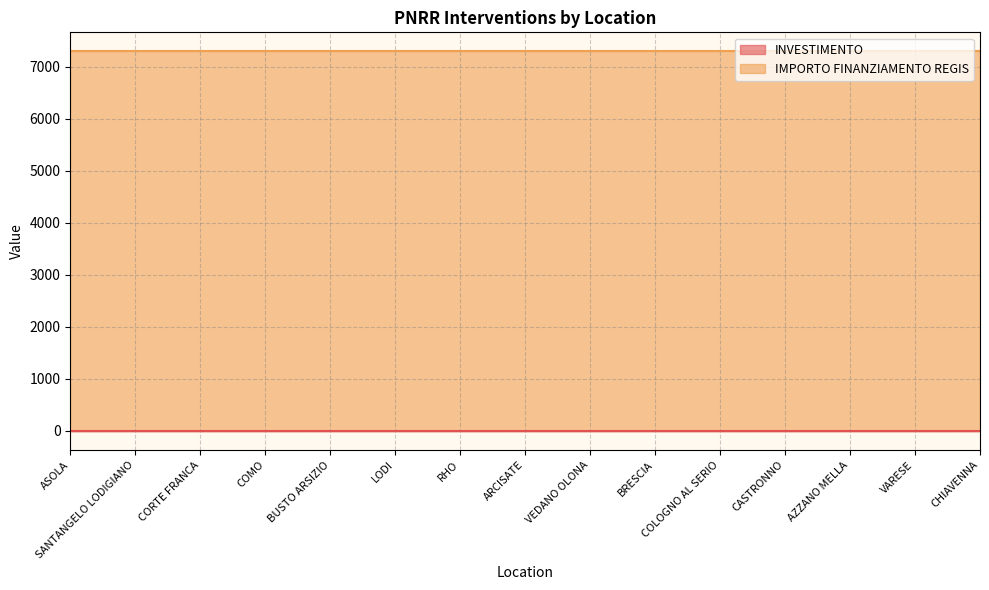

What is the spread (max minus min) of values at AZZANO MELLA?

7299.6